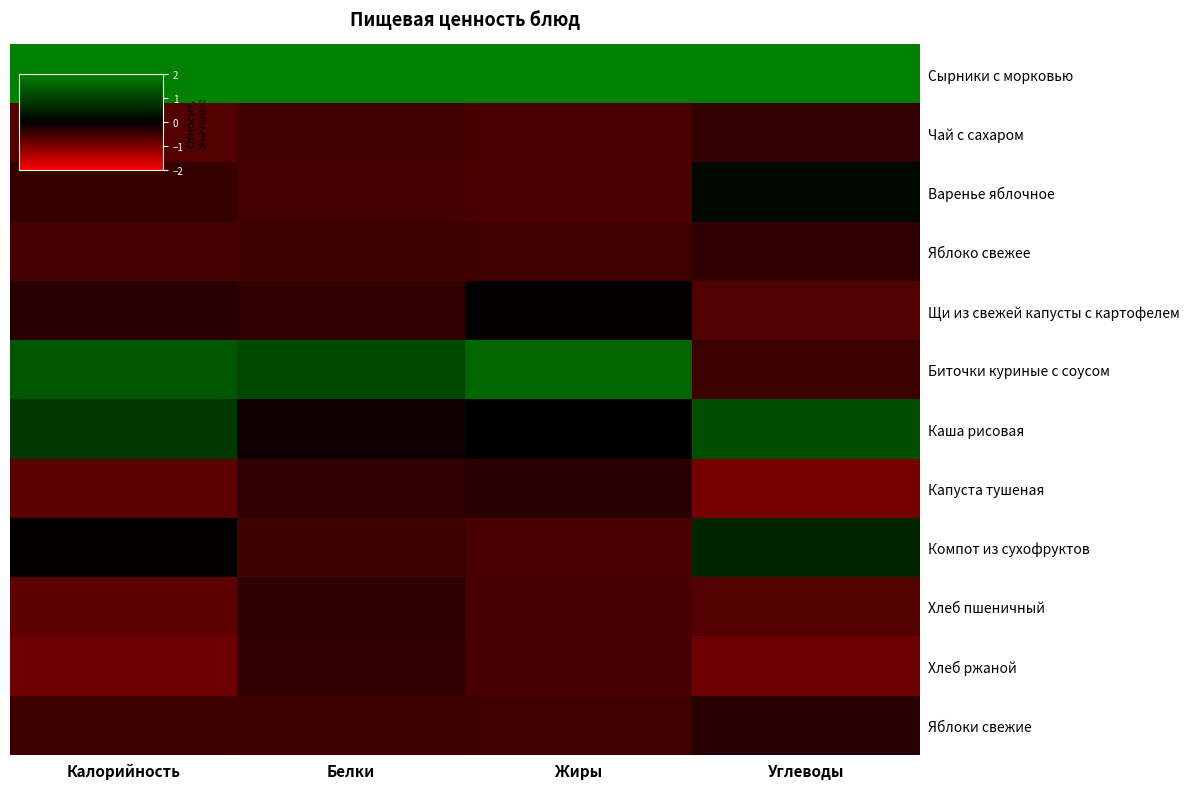

Which series has the largest total across all categories?

Сырники с морковью